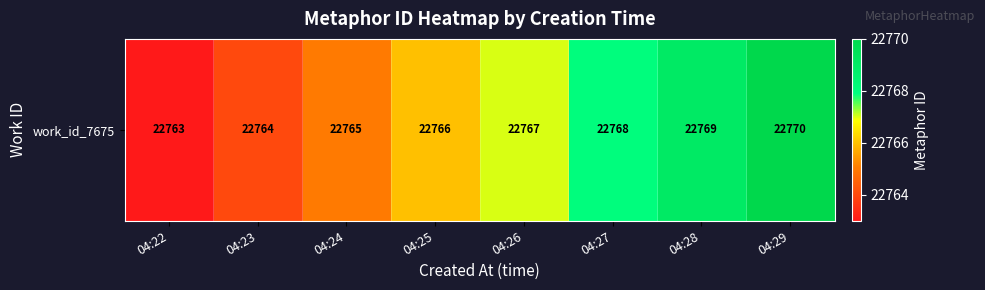

Count the number of categories in the chart.

8